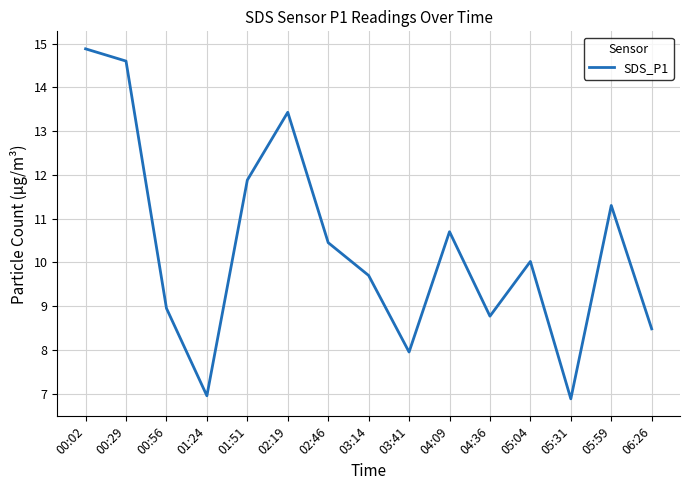

What is the change in value from 01:51 to 03:14?

-2.2